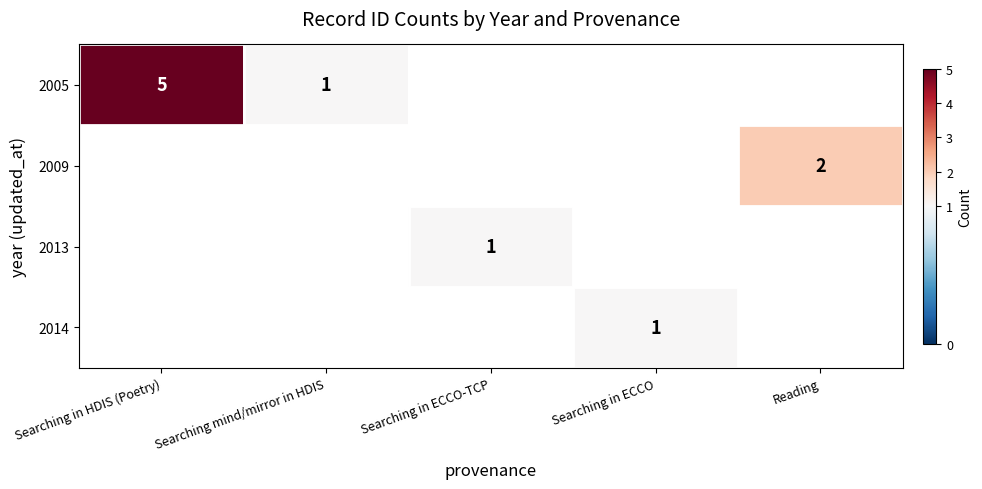

The 2013 series shows 0.5 at Searching in ECCO-TCP. True or false?

False